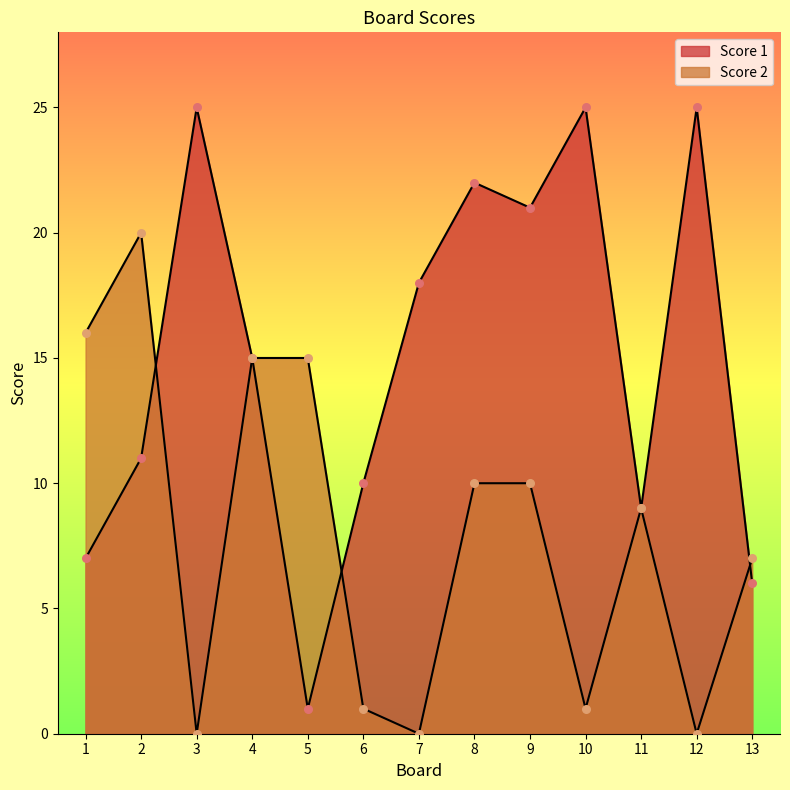

What are all the series names shown in the legend?

Score 1, Score 2